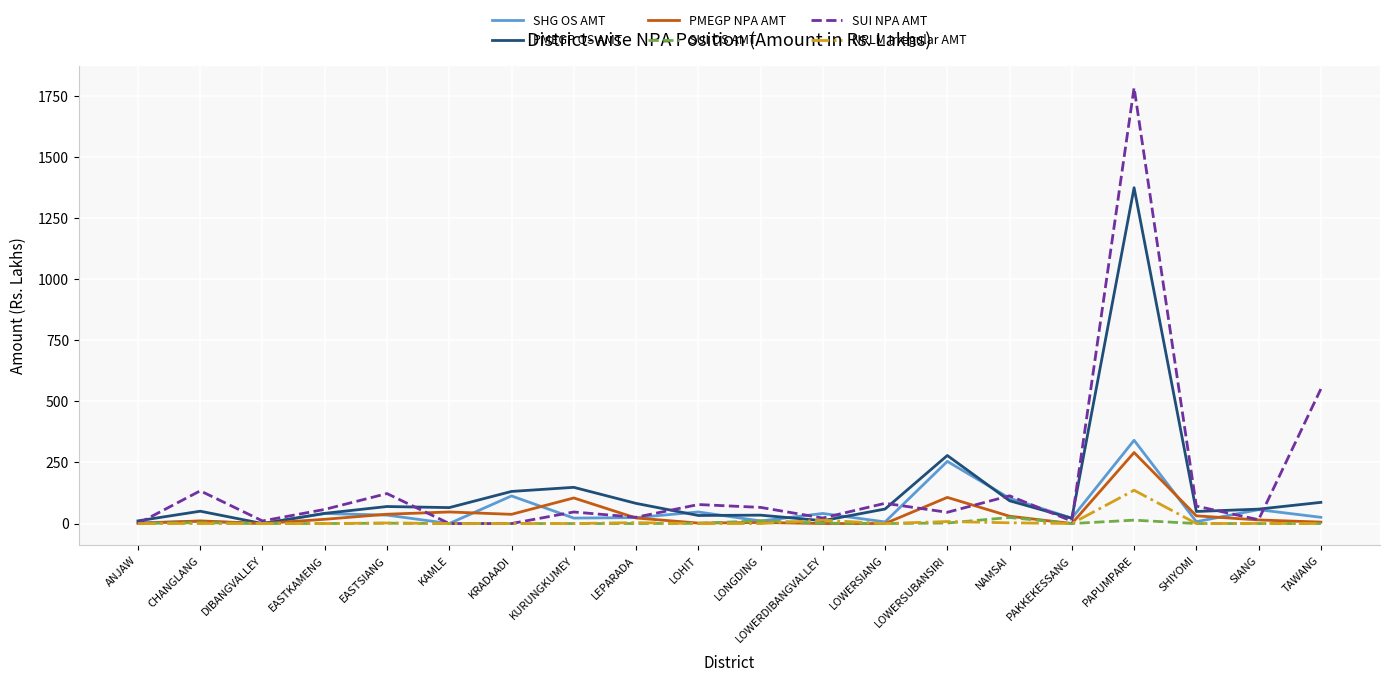

Which category has the highest value in the NRLM Irregular AMT series?

PAPUMPARE